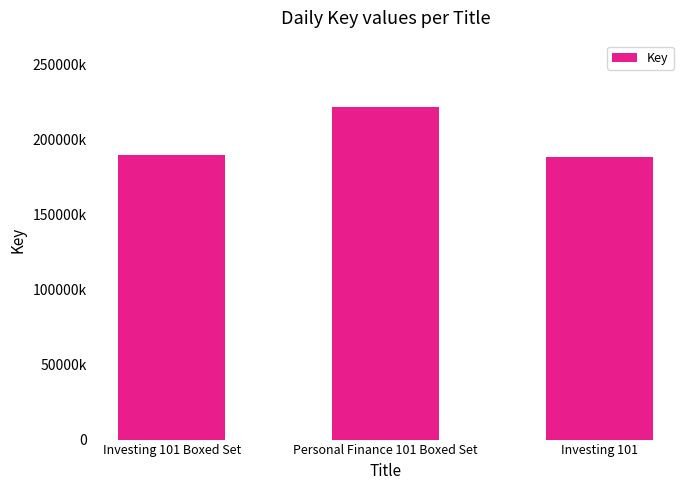

What is the difference between the values at Personal Finance 101 Boxed Set and Investing 101?

32920621